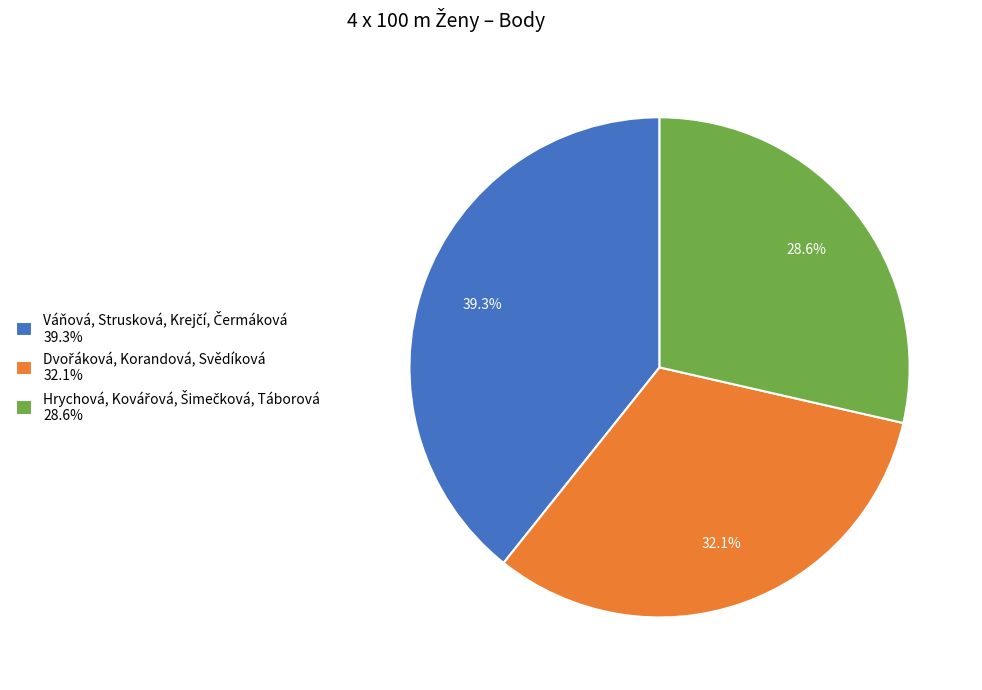

Is there any slice that represents more than half of the pie?

No